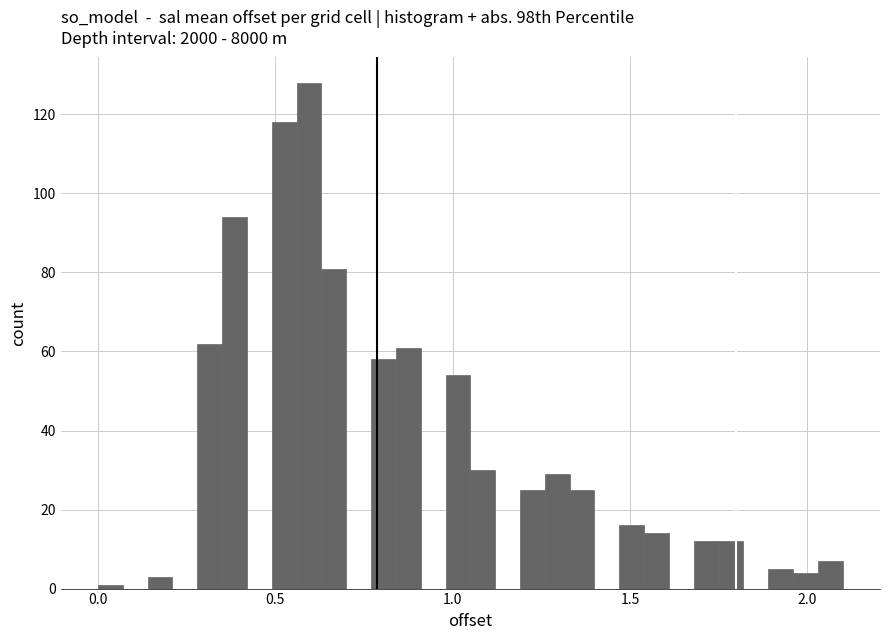

Around what value on the x-axis is the tallest bar? Give the approximate position of its centre, as read against the axis.

0.60